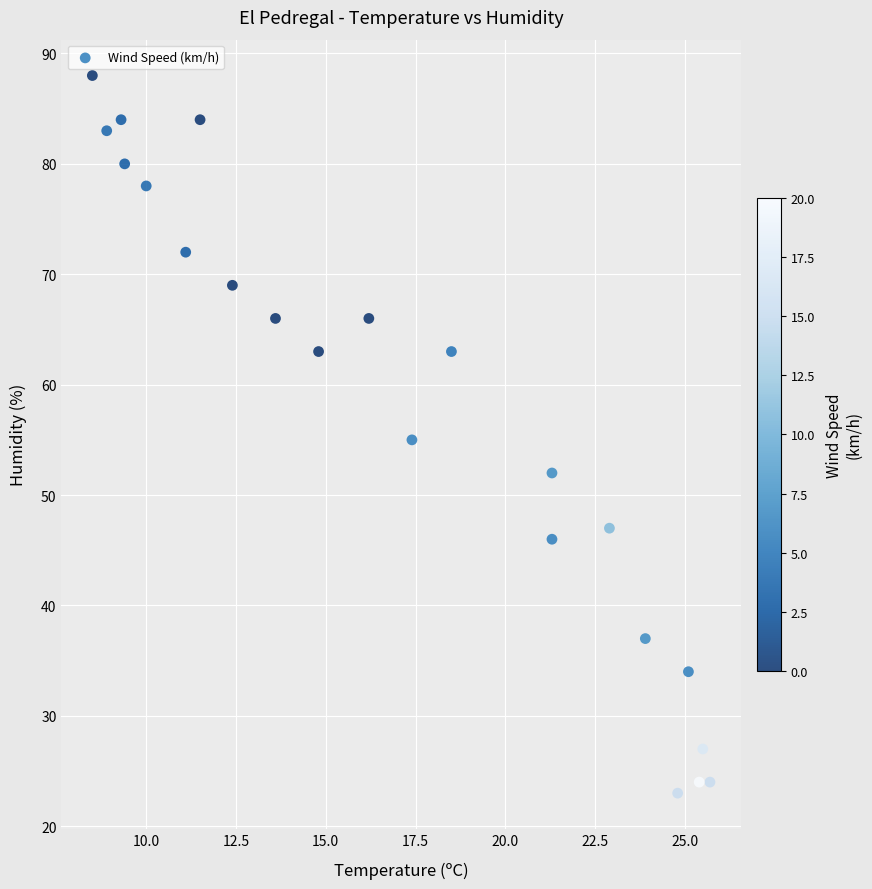

What is the range of Y values (max minus min)?

65